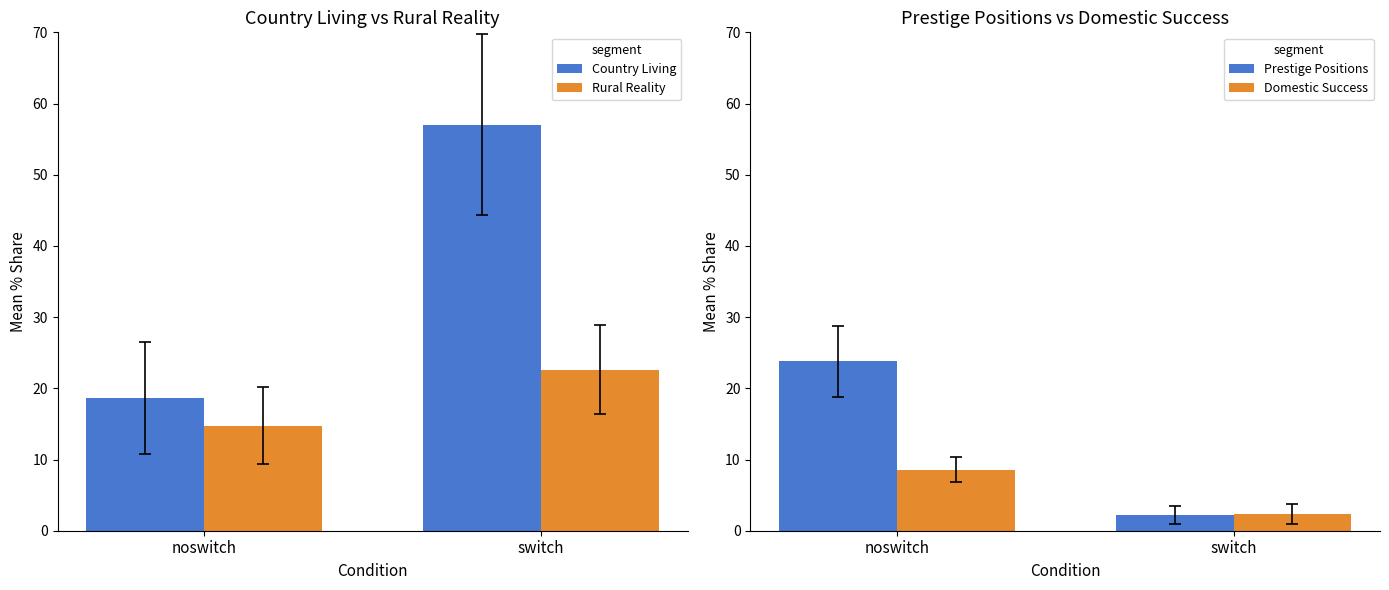

At which label does Domestic Success reach its minimum?

switch